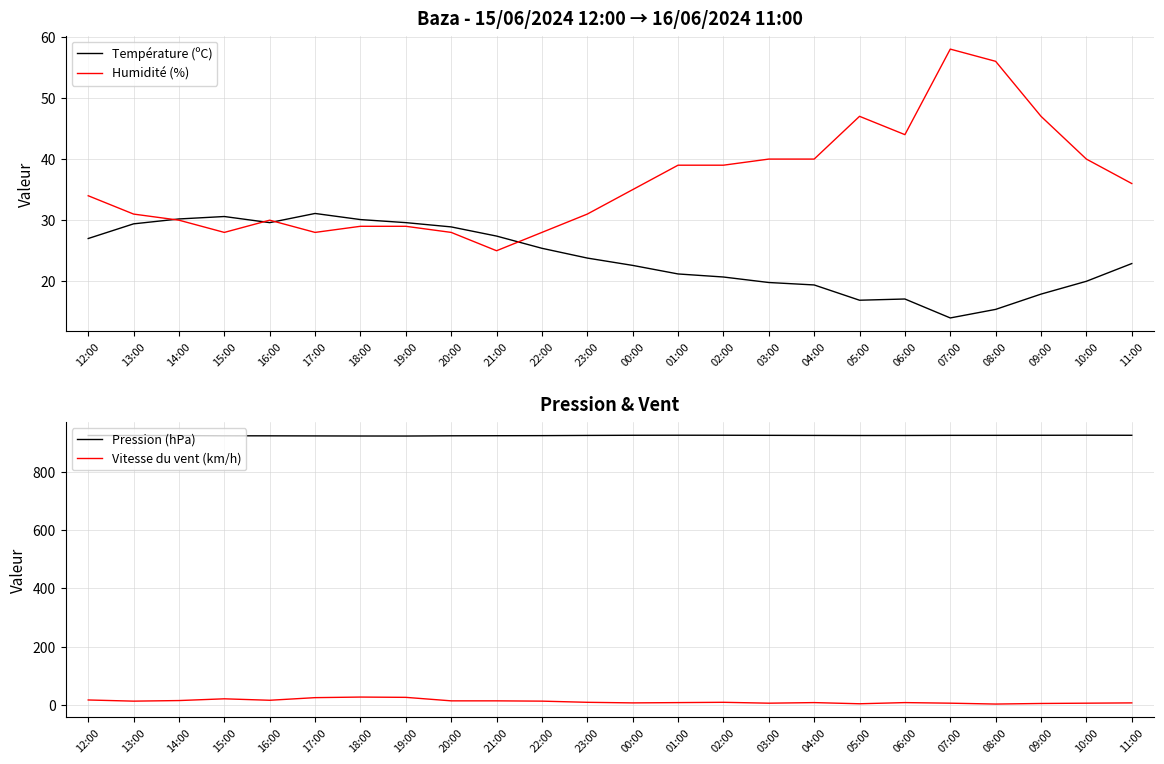

What are all the series names shown in the legend?

Température (ºC), Humidité (%), Pression (hPa), Vitesse du vent (km/h)